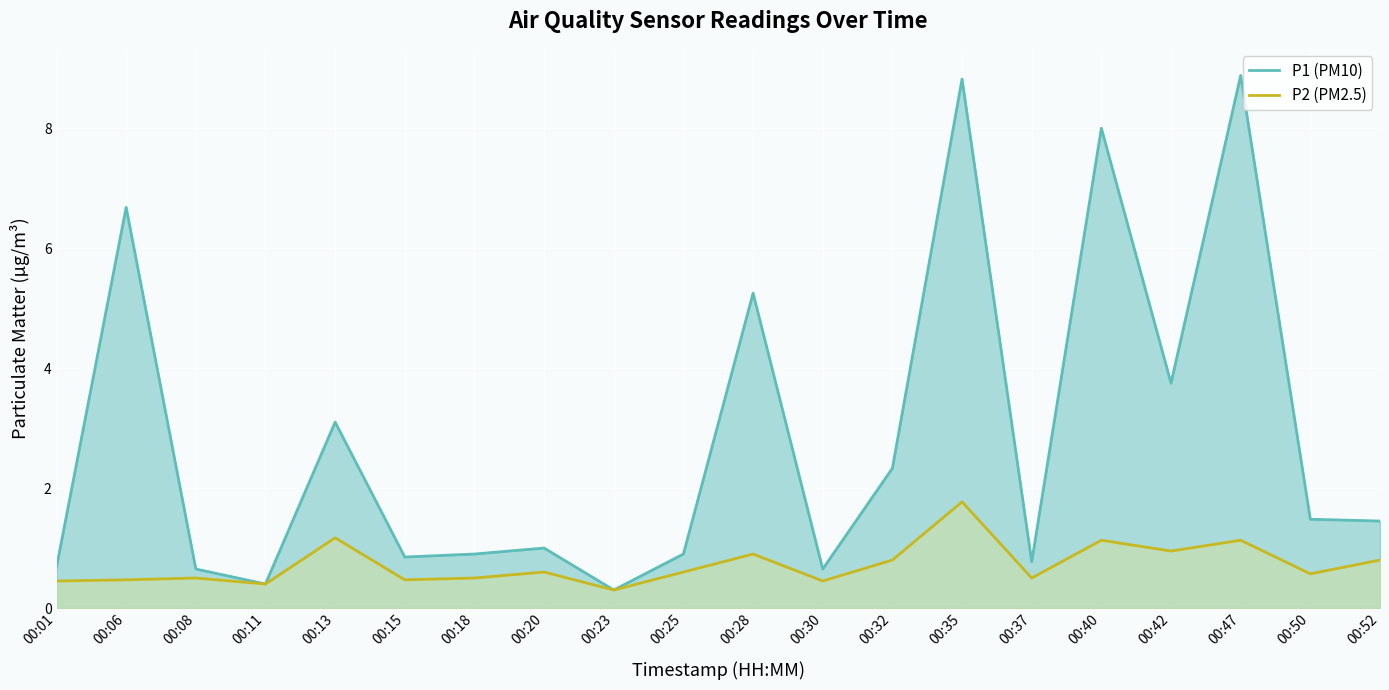

What is the average value of the P2 (PM2.5) series?

0.7